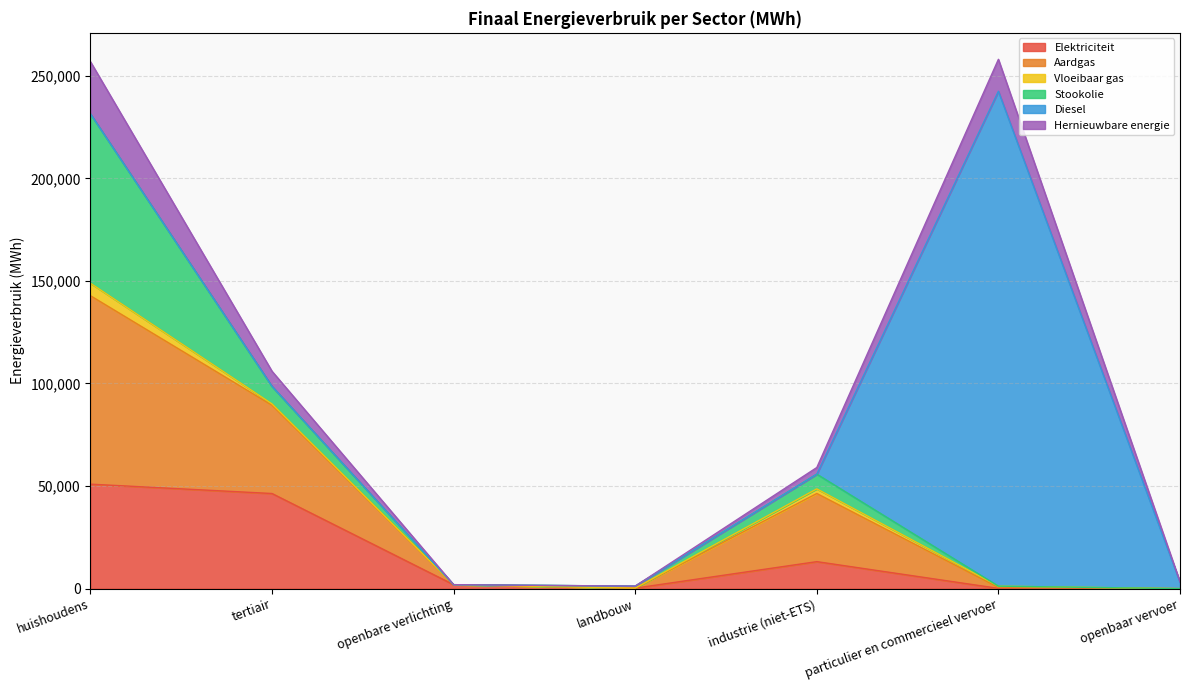

True or false: Hernieuwbare energie has a value of 0.0 at landbouw.

True